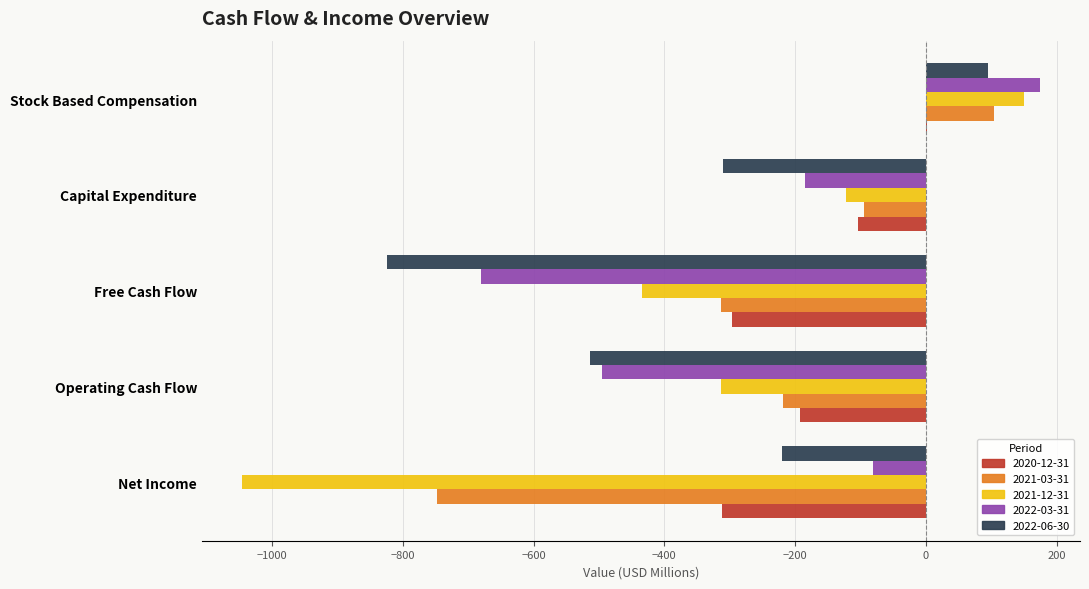

What is the greatest value displayed?

174.6